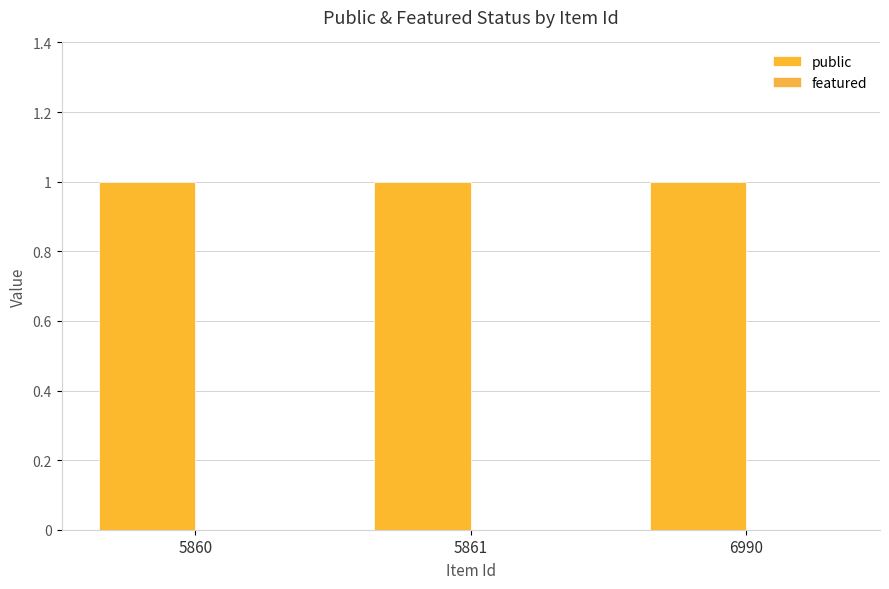

At how many categories does at least one series exceed 0?

3